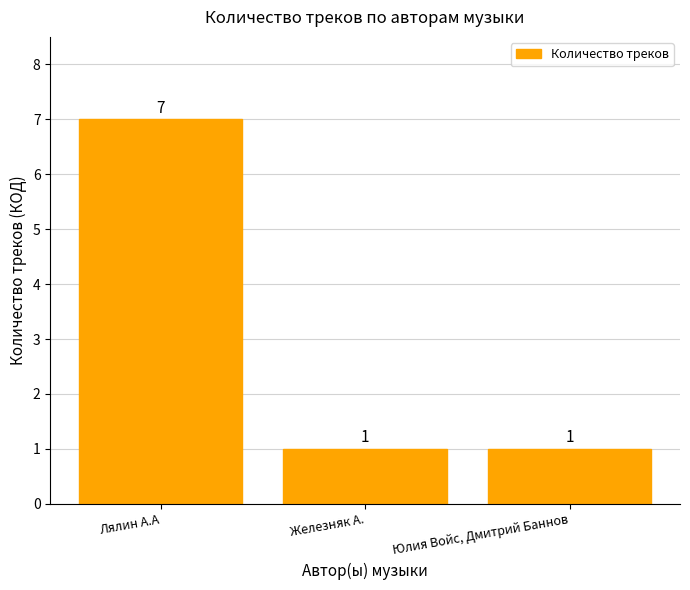

Approximately how many times larger is the value at Железняк А. compared to Лялин А.А?

0.1